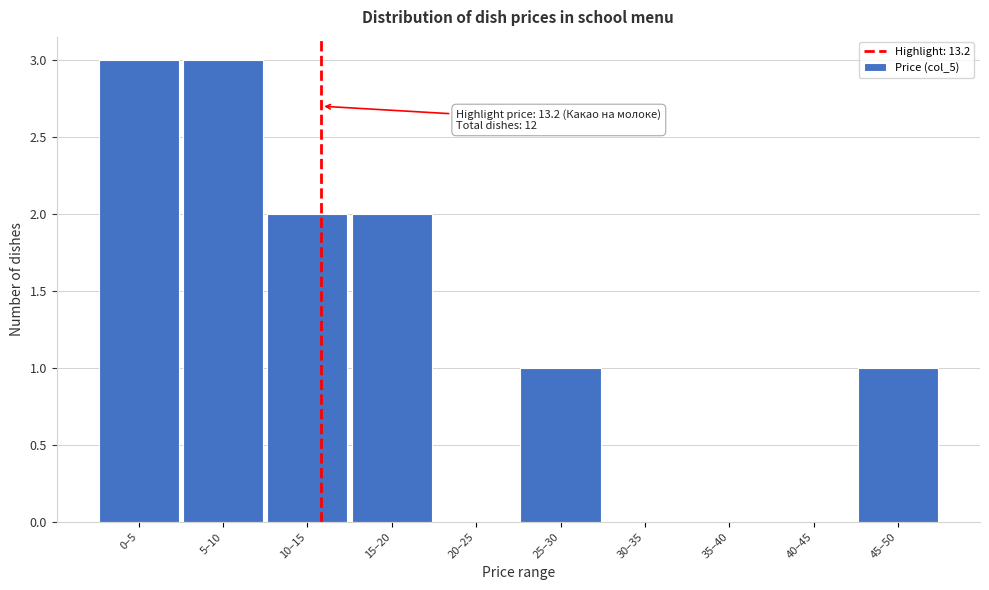

Reading right to left, list all the values displayed in this chart.

45–50=1	40–45=0	35–40=0	30–35=0	25–30=1	20–25=0	15–20=2	10–15=2	5–10=3	0–5=3